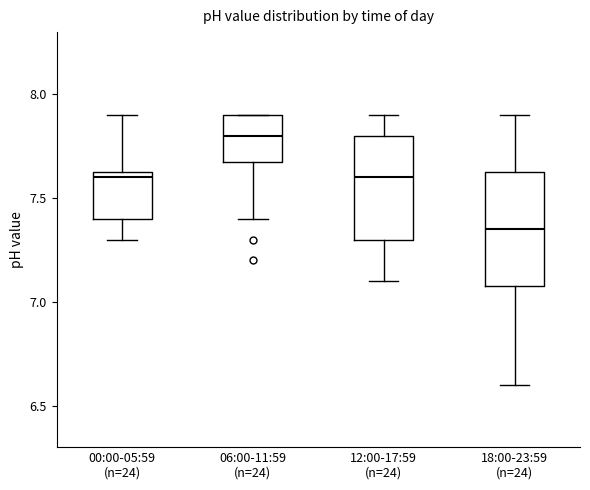

Where does the upper whisker of the box for 12:00-17:59 (n=24) end on the y-axis? The values are not printed on the chart, so give them approximately, as read against the axis.

7.90